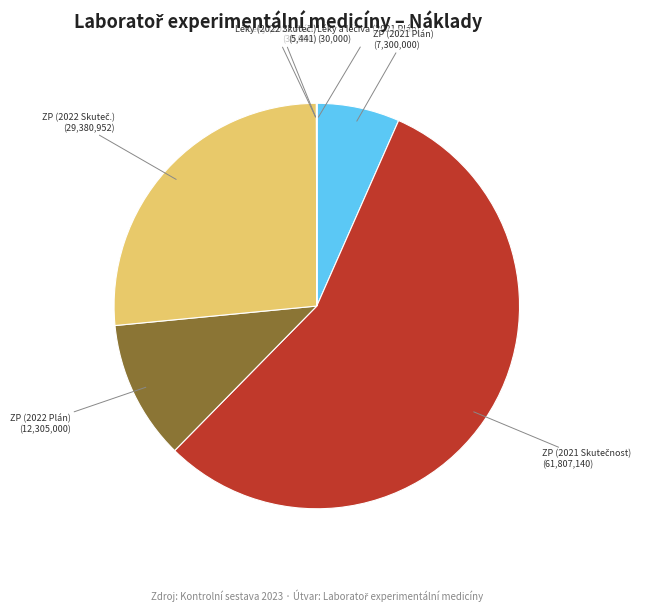

The ZP (2021 Plán) slice represents 7% of the pie. True or false?

True